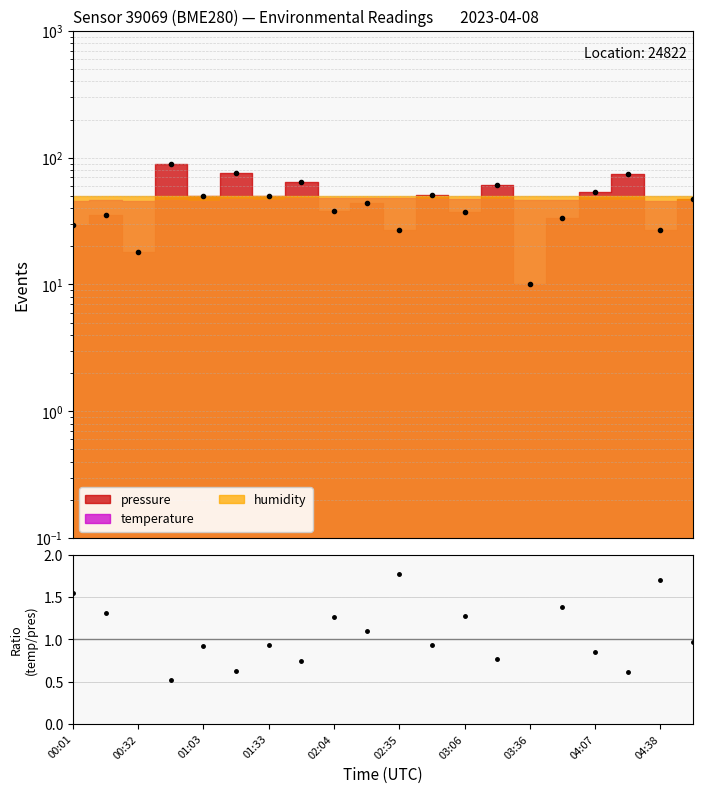

How many lines are shown in the chart?

1